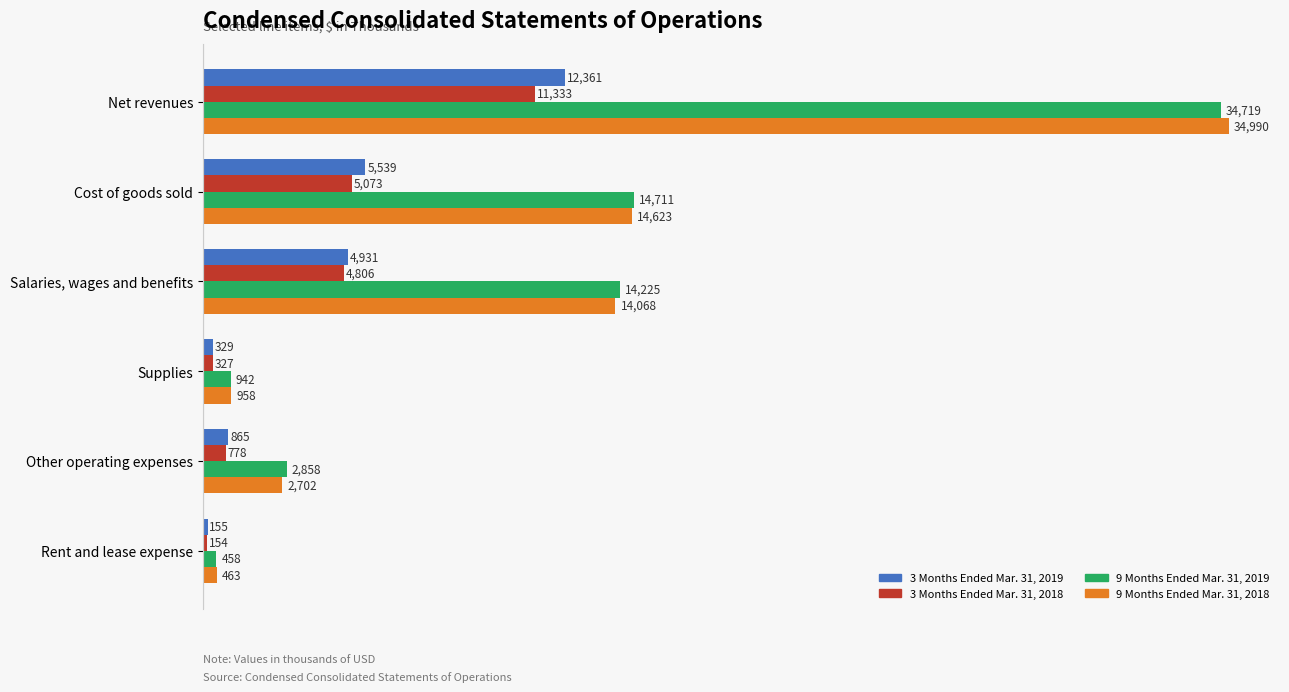

What is the smallest value displayed?

154